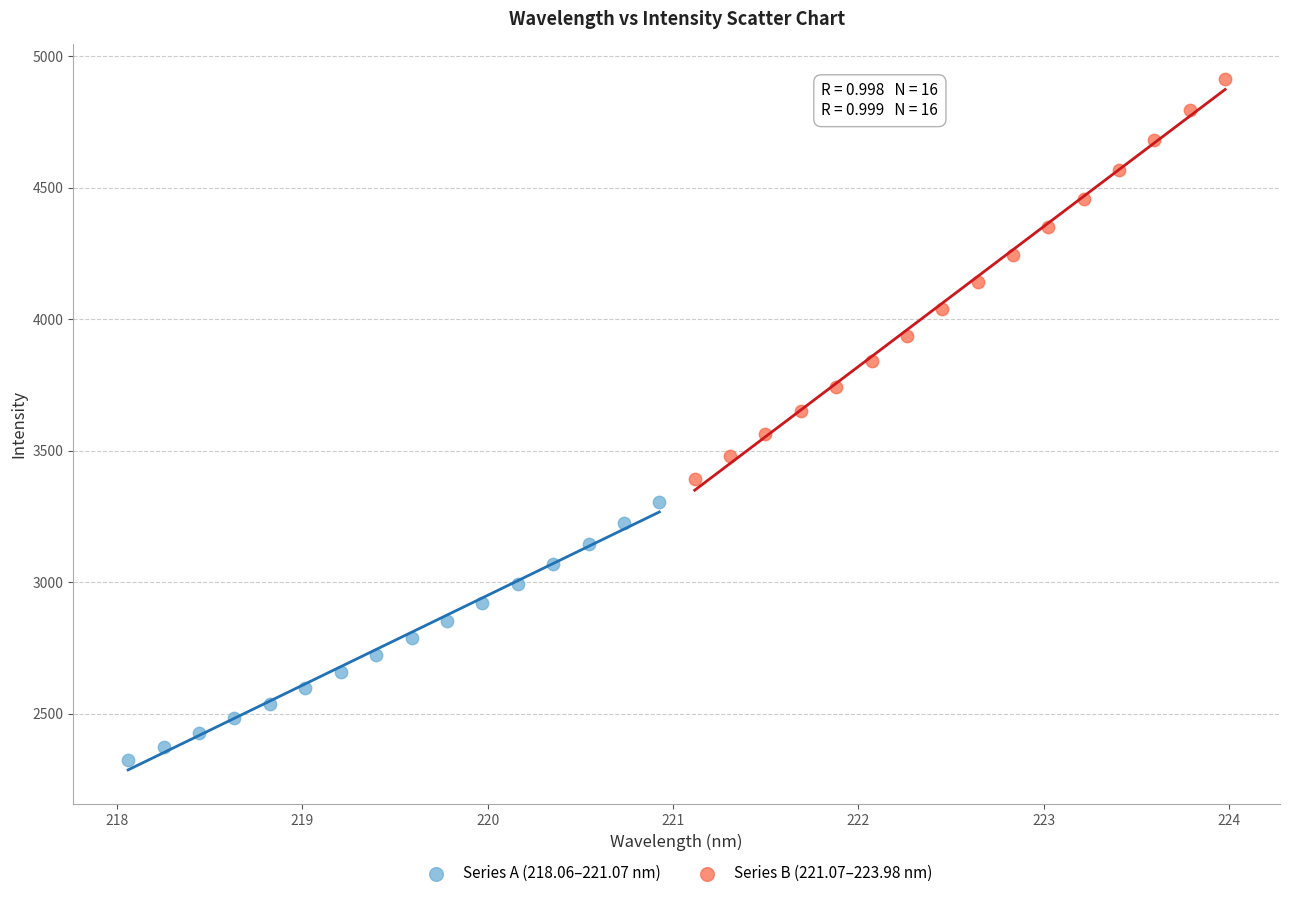

Which series reaches the minimum Y coordinate?

Series A (218.06–221.07 nm)